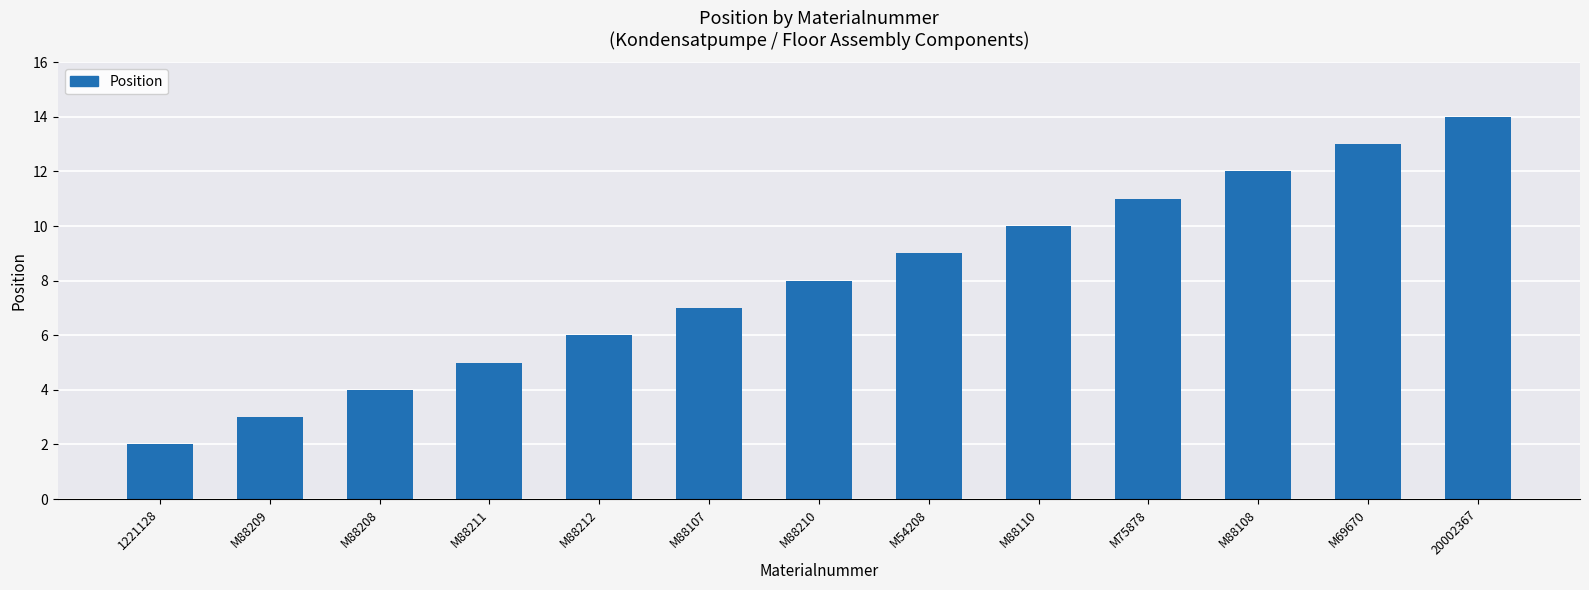

Reading right to left, extract all data points from this chart.

14	13	12	11	10	9	8	7	6	5	4	3	2